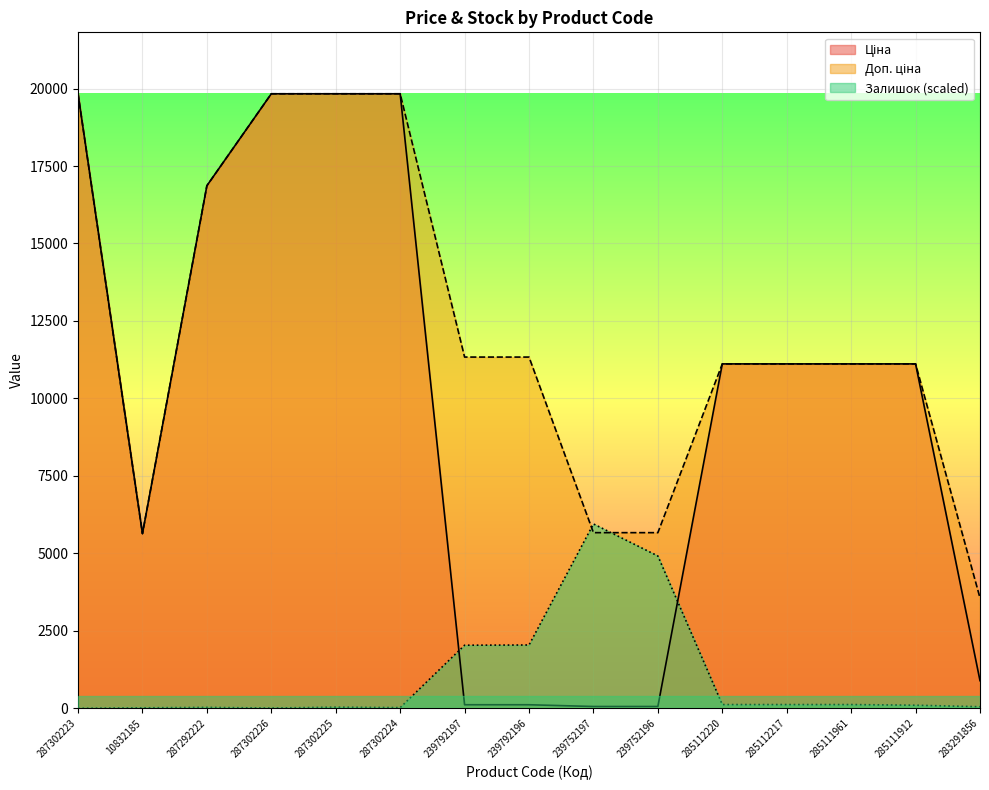

What is the difference between the maximum and minimum values in the Залишок series?

5949.3